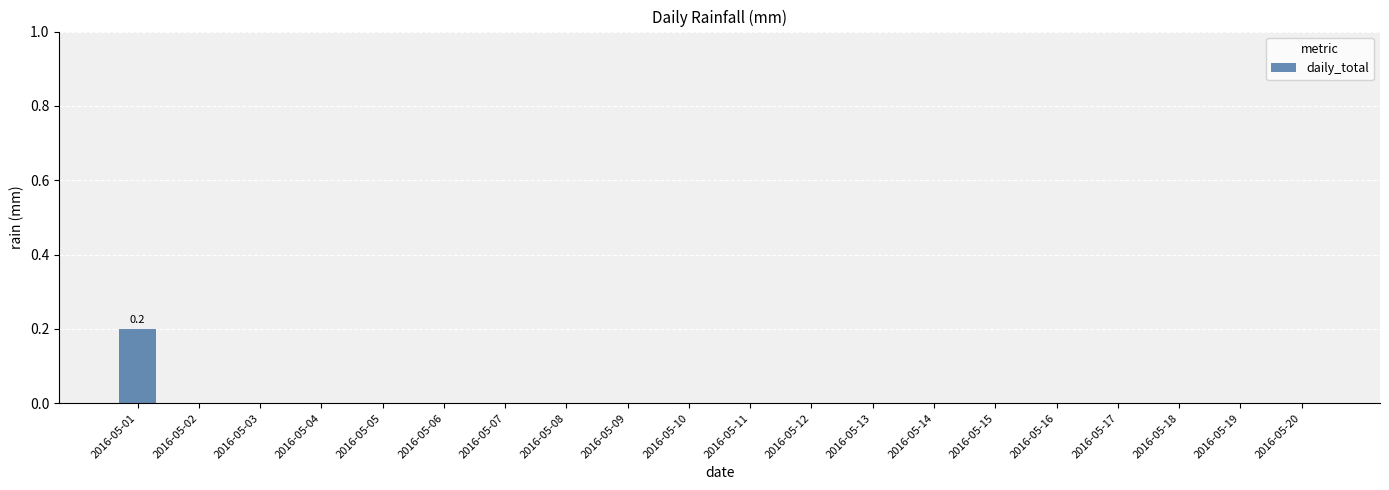

Count the values in the range 0 to 1.

20